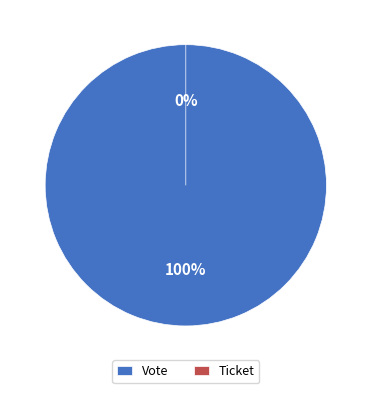

What portion of the pie excludes Ticket?

100.0%